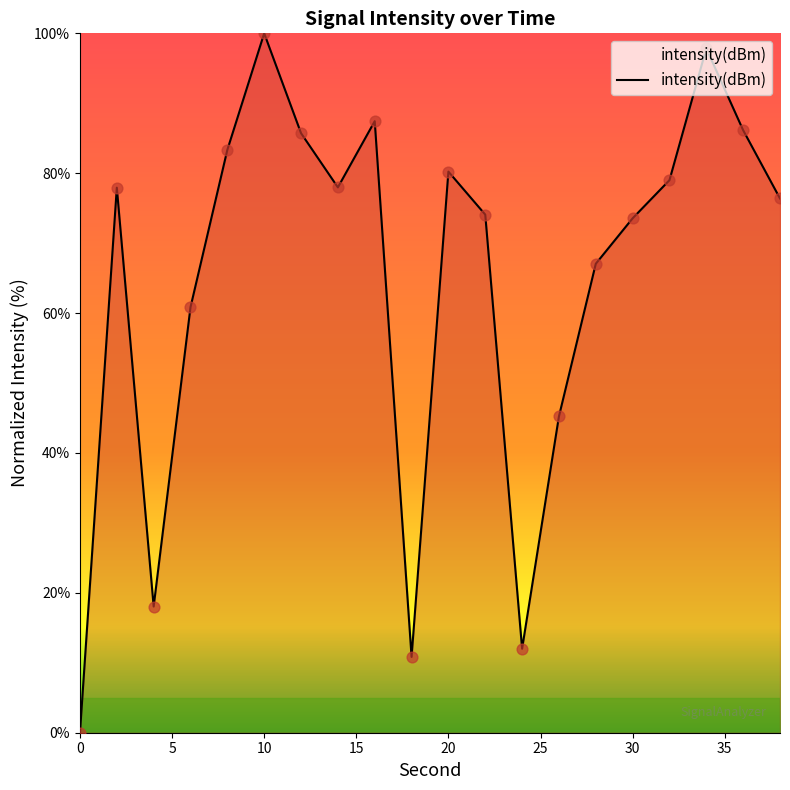

What is the greatest value displayed?

100.0